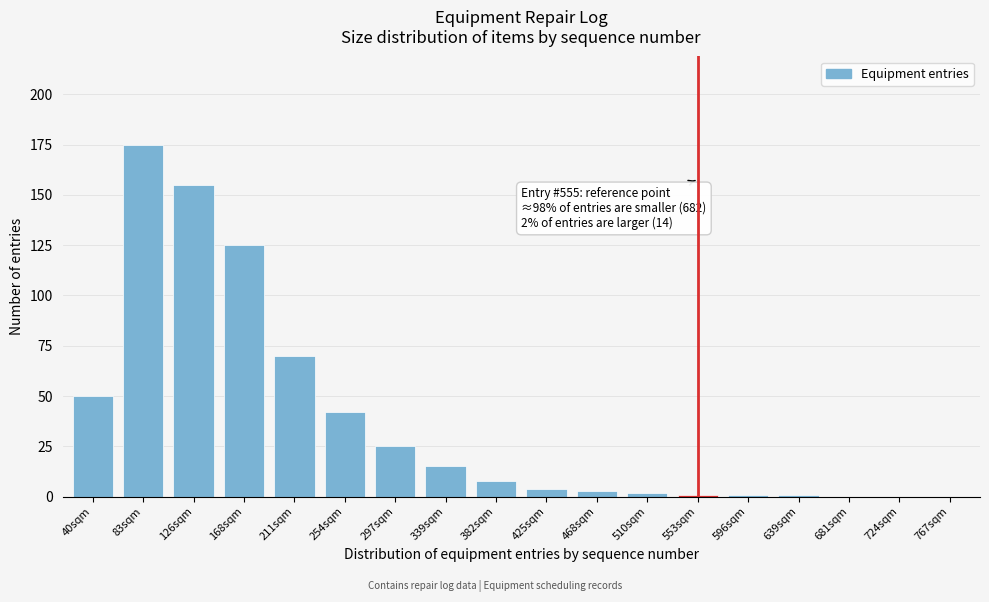

Reading left to right, transcribe all the data shown in this chart.

40sqm=50	83sqm=175	126sqm=155	168sqm=125	211sqm=70	254sqm=42	297sqm=25	339sqm=15	382sqm=8	425sqm=4	468sqm=3	510sqm=2	553sqm=1	596sqm=1	639sqm=1	681sqm=0	724sqm=0	767sqm=0